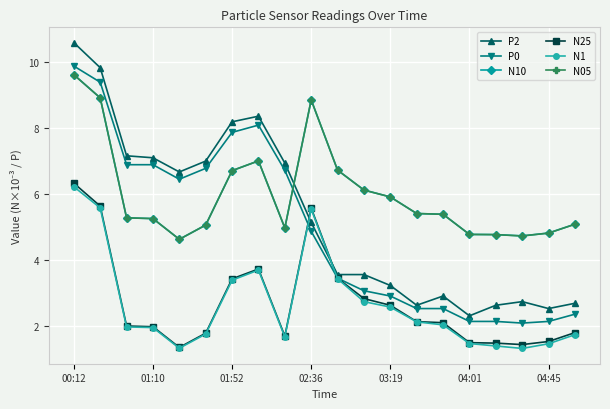

How many data points in P2 are less than 5?

10